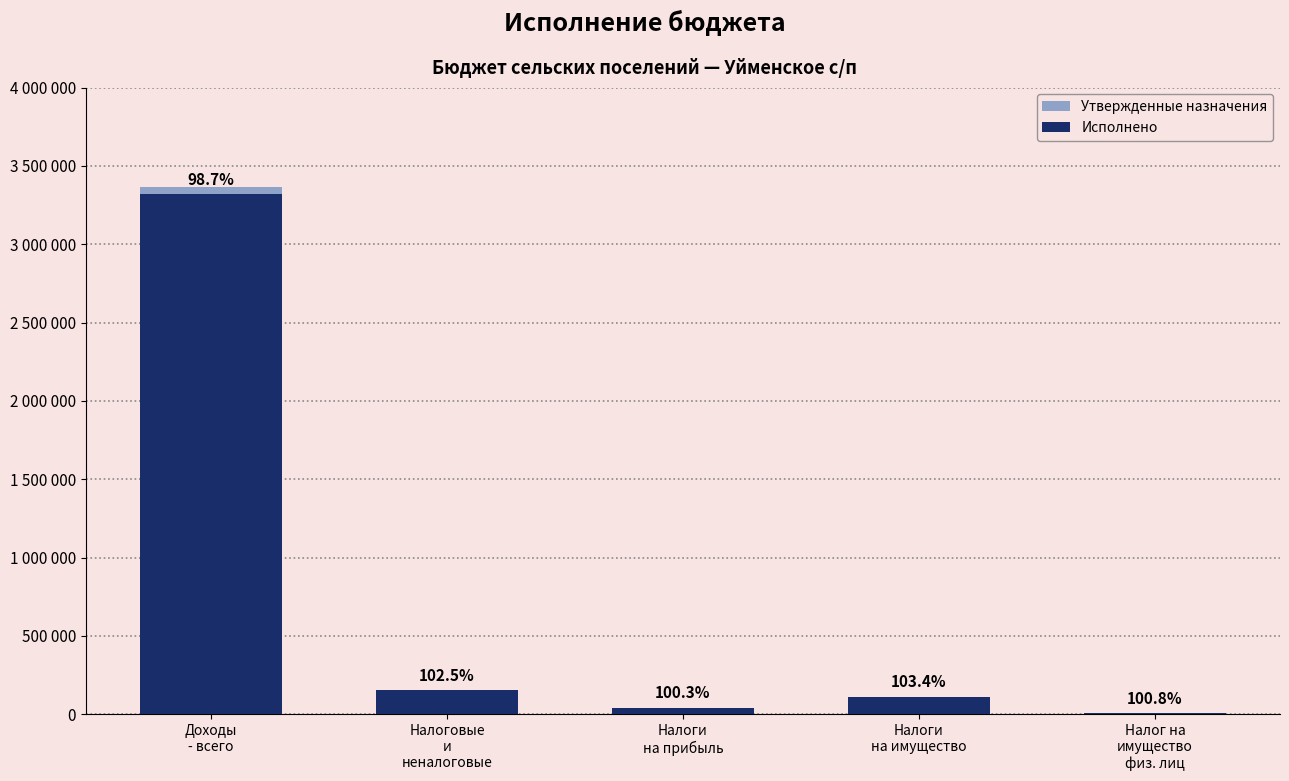

Is it true that Исполнено equals 43139.3 at Налоги
на прибыль?

True